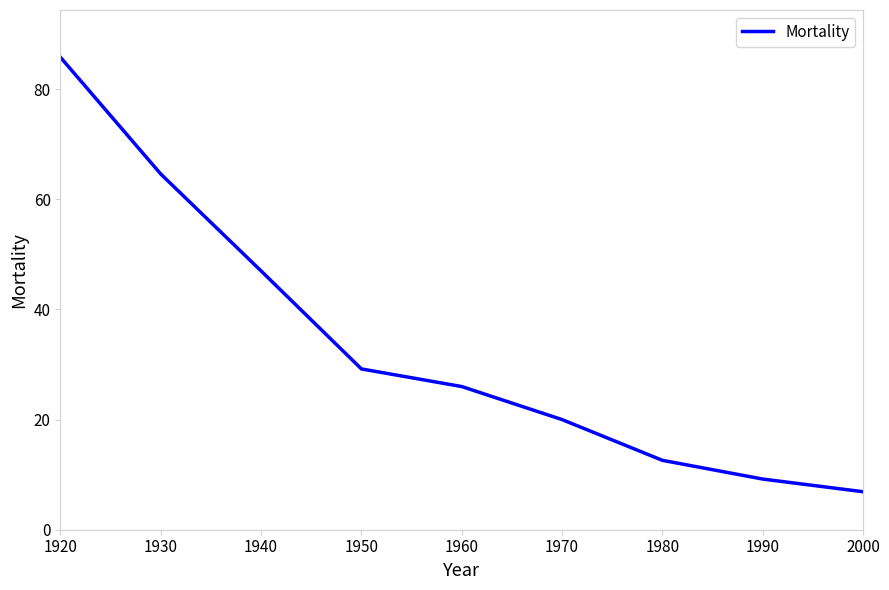

Reading left to right, transcribe all the data shown in this chart.

85.8	64.6	47.0	29.2	26.0	20.0	12.6	9.2	6.9